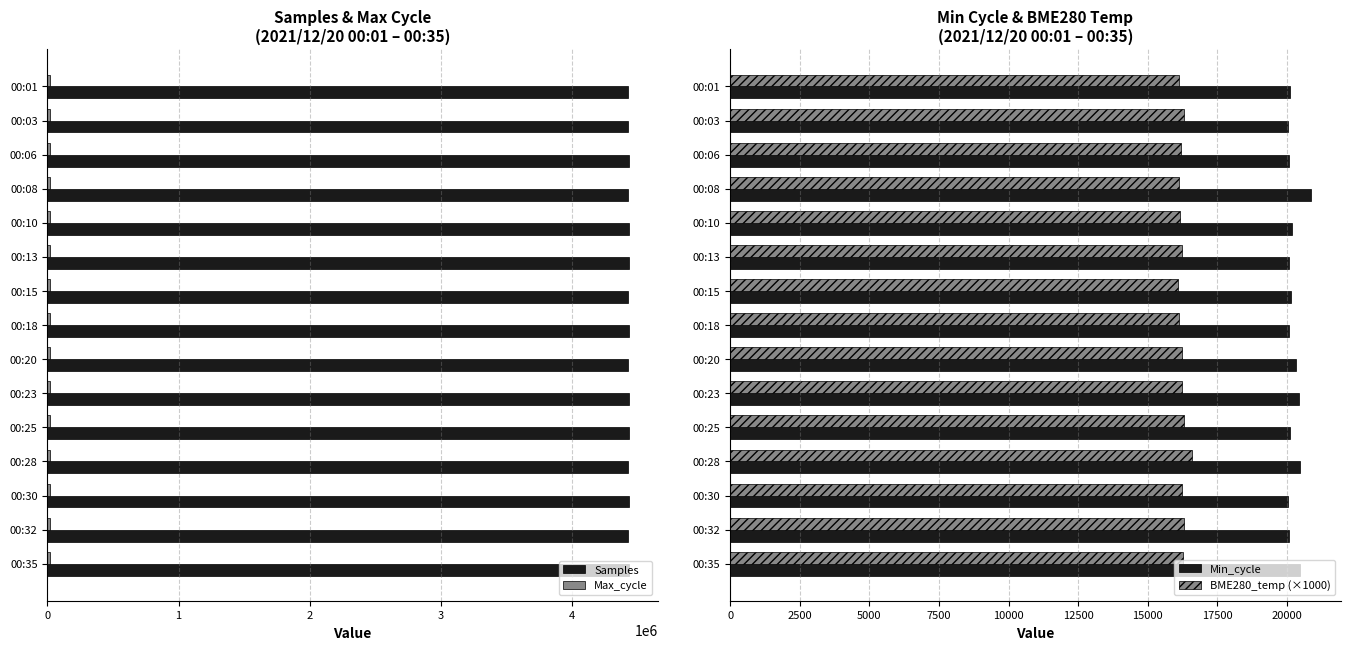

Are the bars grouped side by side (vs. stacked)?

Yes